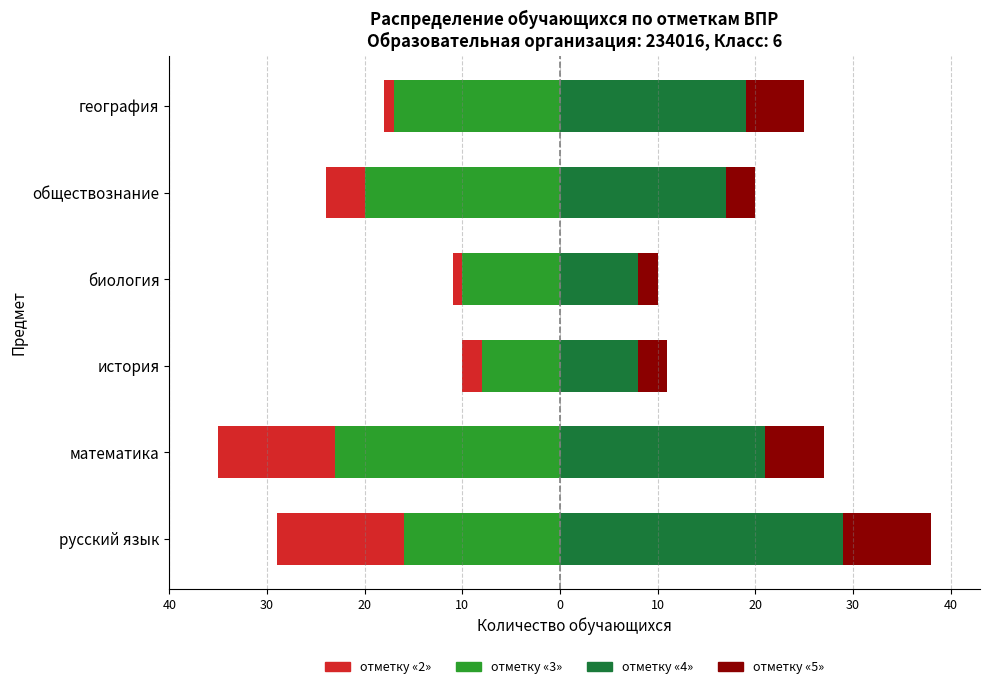

Which series has the largest range (max minus min)?

отметку «4»